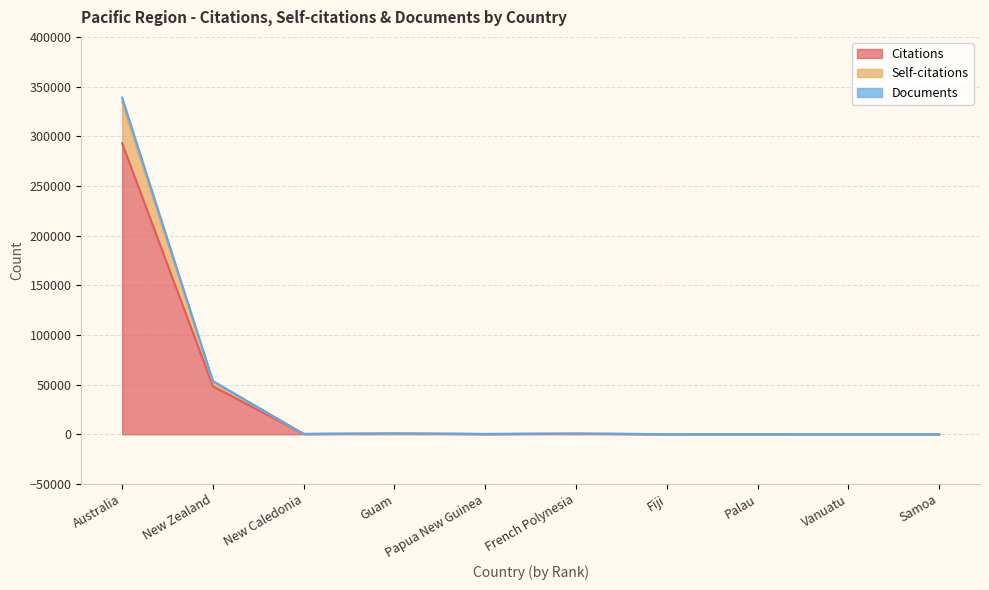

Rank the series at French Polynesia from highest to lowest value.

Documents, Self-citations, Citations